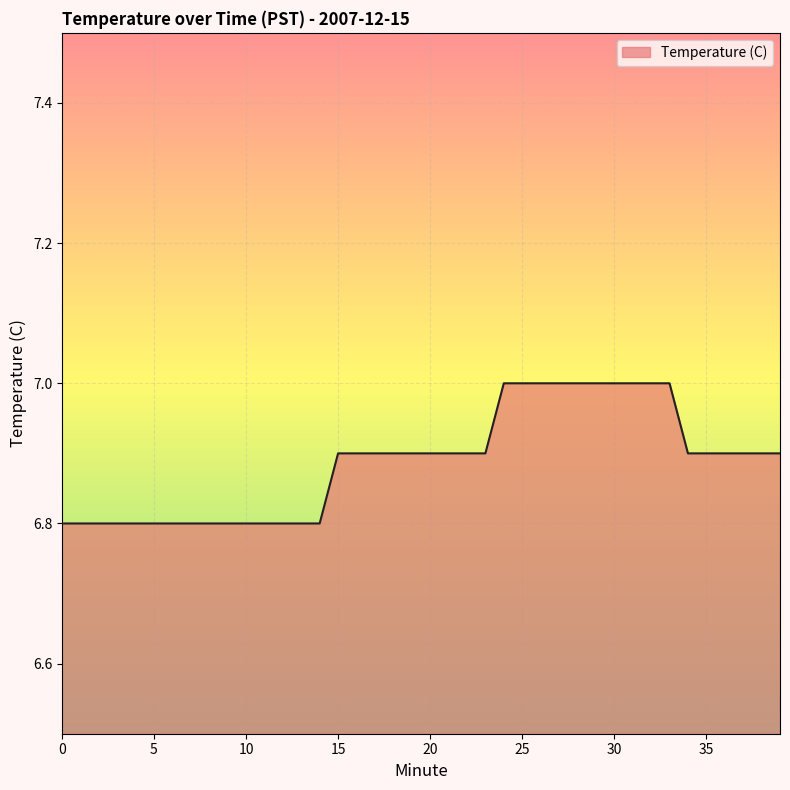

What is the maximum value shown in the chart?

7.0